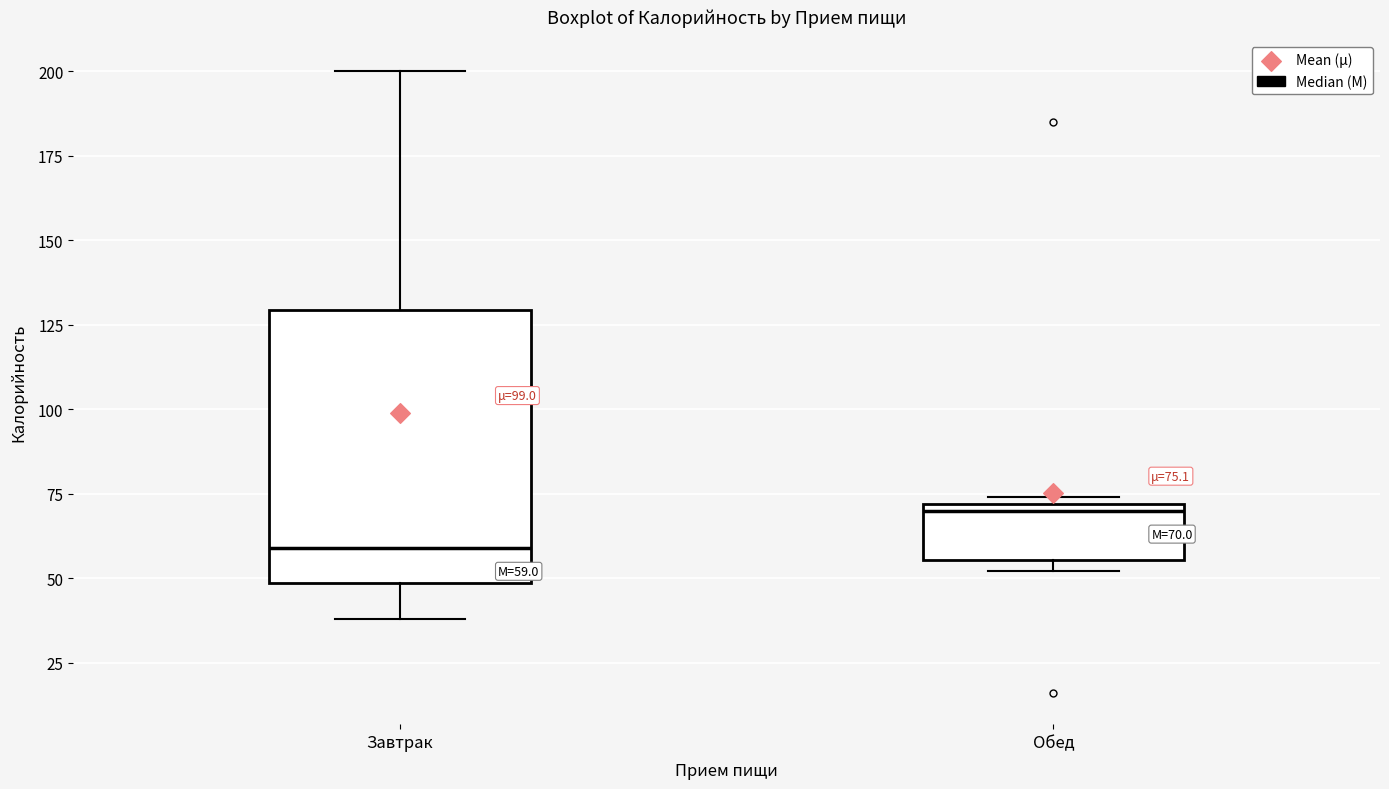

Which box has the lowest median line?

Завтрак